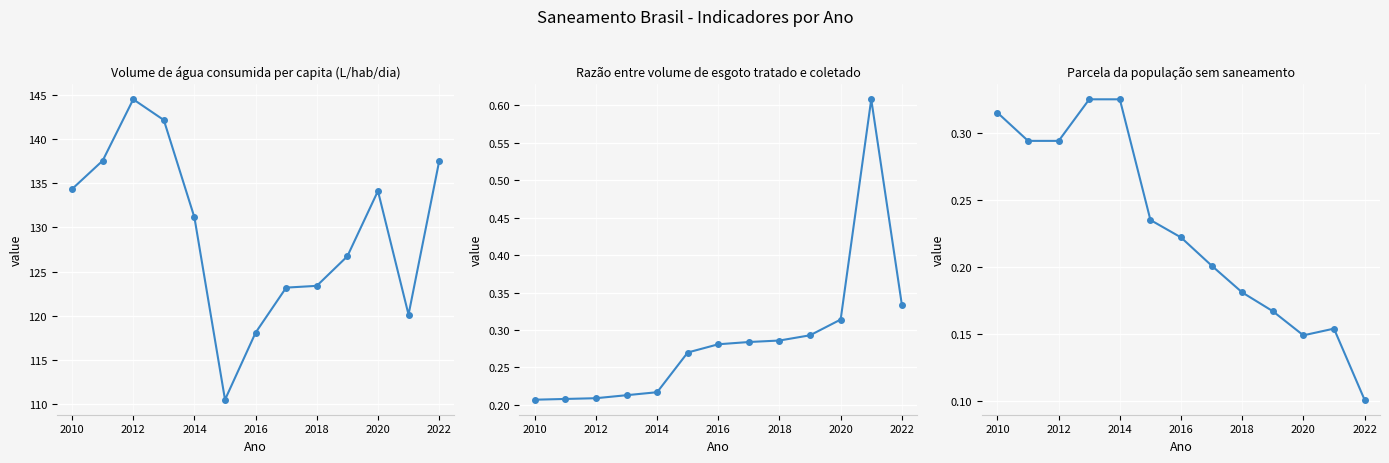

True or false: Parcela da população sem saneamento has more than 2 points higher than both neighbors.

False